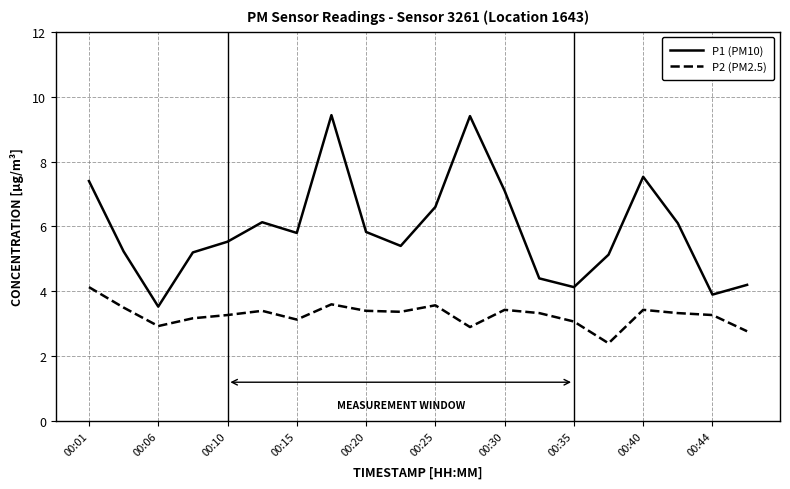

True or false: P1 (PM10) and P2 (PM2.5) intersect in this chart.

False